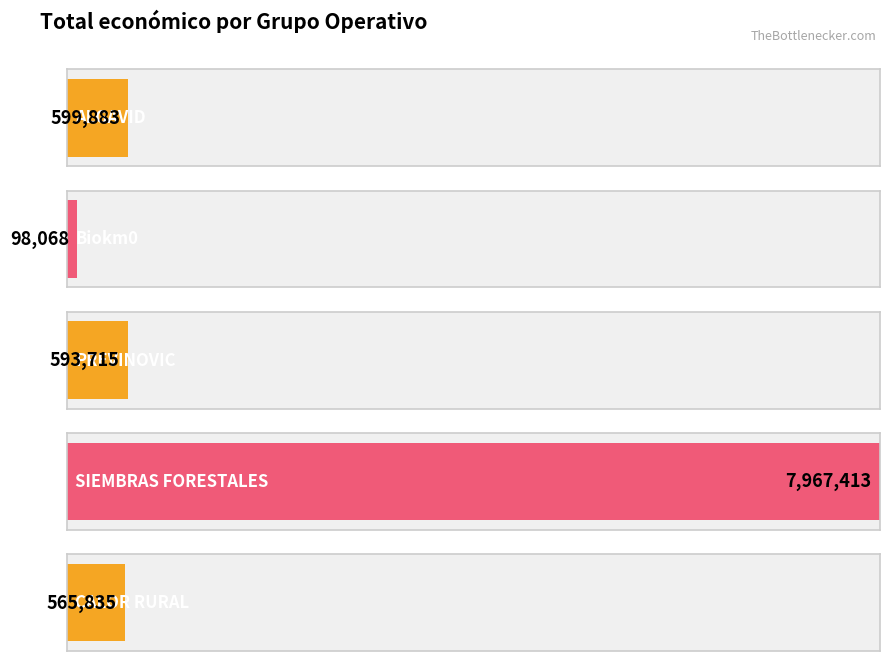

What is the sum of all values?

9824914